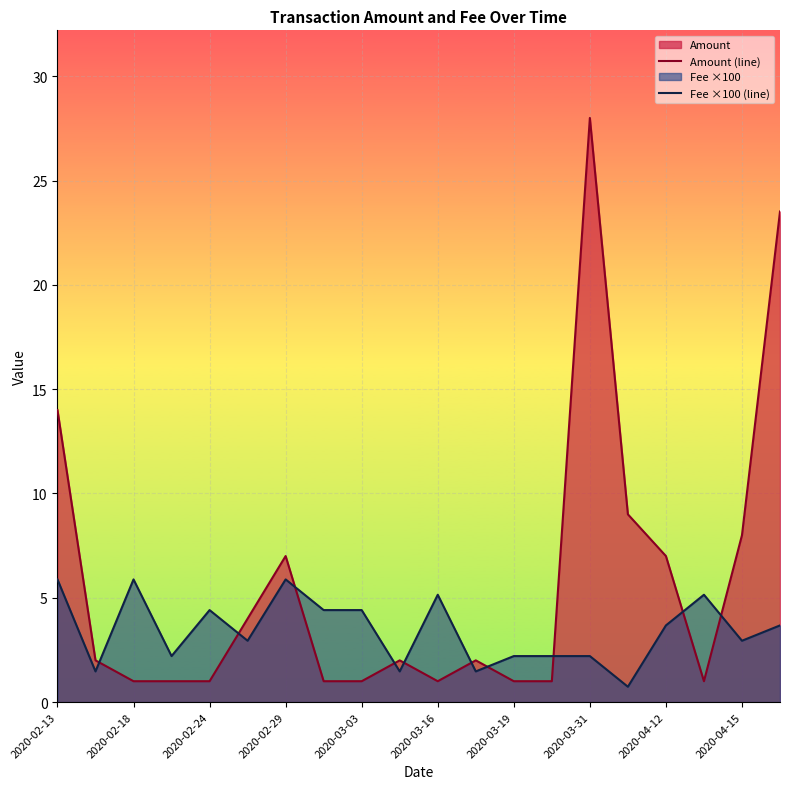

What is the spread (max minus min) of values at 2020-03-03?

3.4